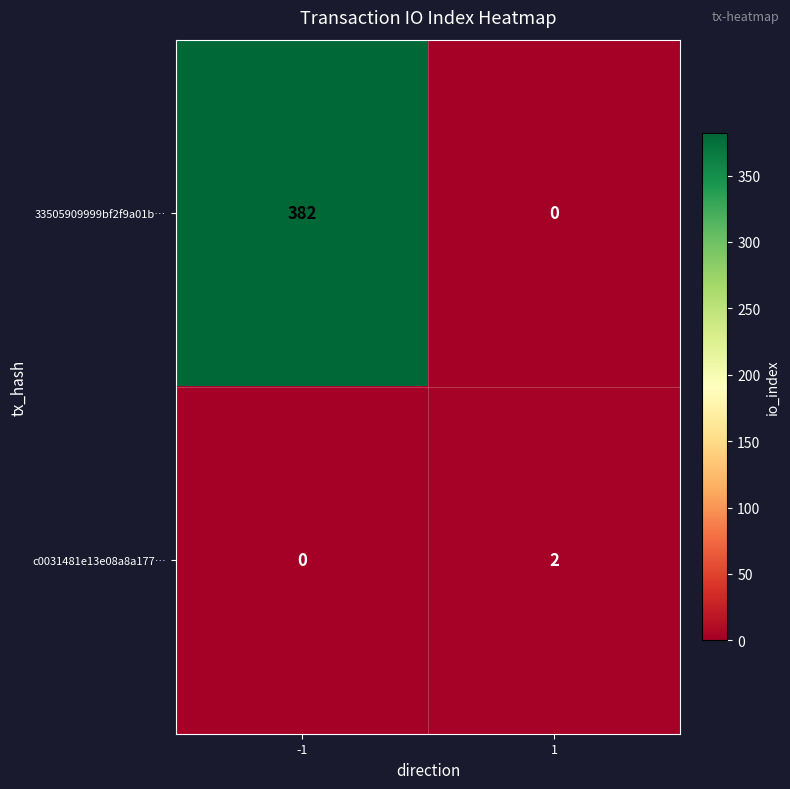

Between -1 and 1, which series saw the biggest shift?

33505909999bf2f9a01b…